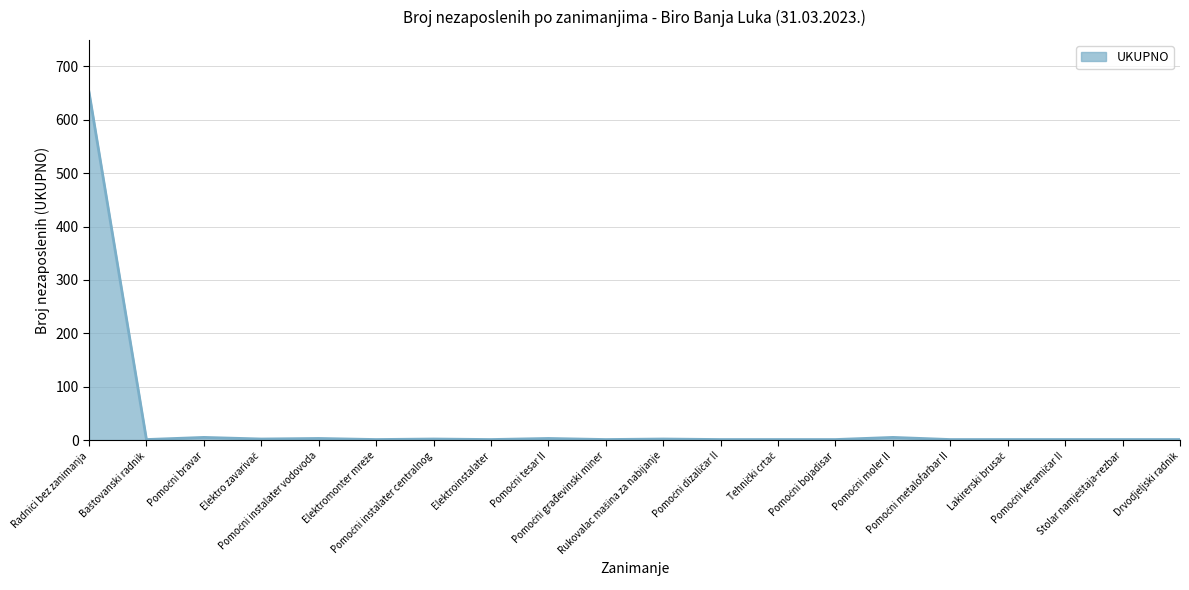

What is the maximum value shown in the chart?

652